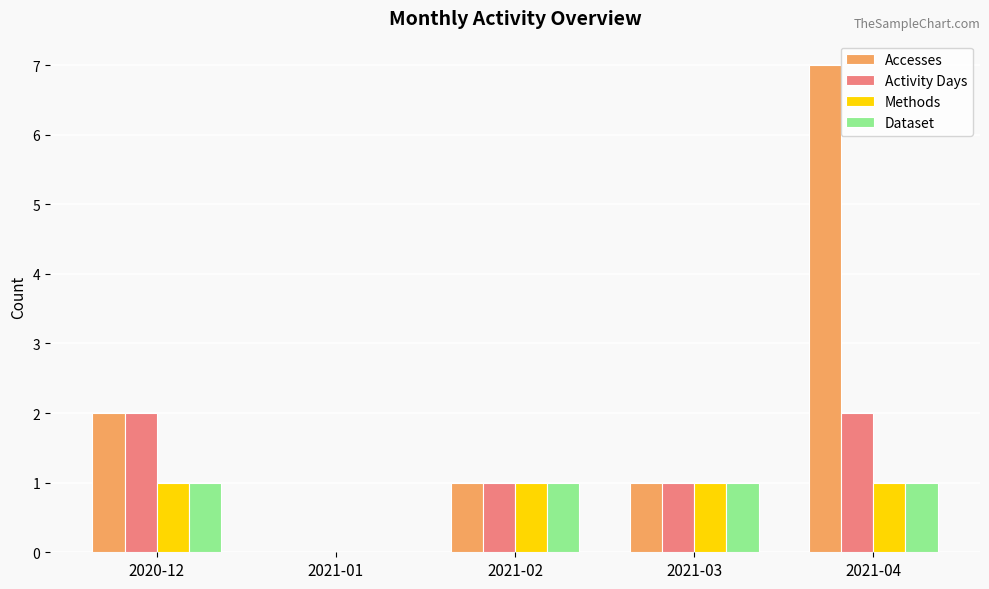

True or false: Activity Days has a value of 1 at 2021-03.

True